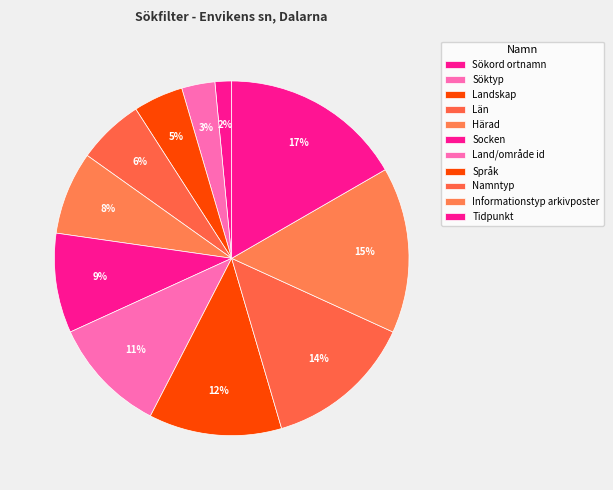

To the nearest percent, what percentage of the pie is Tidpunkt?

17%